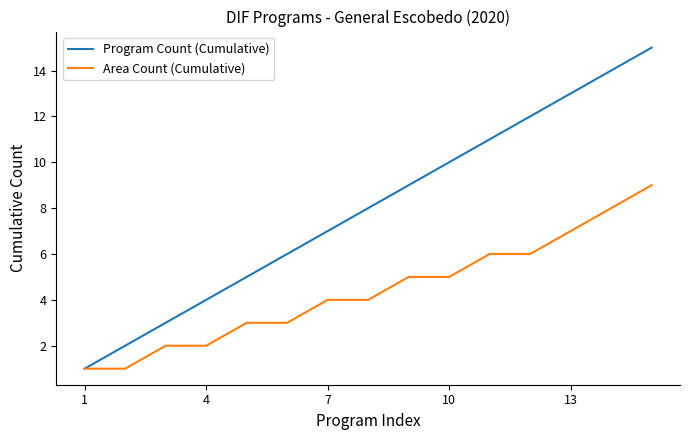

Which series has the largest total across all categories?

Program Count (Cumulative)